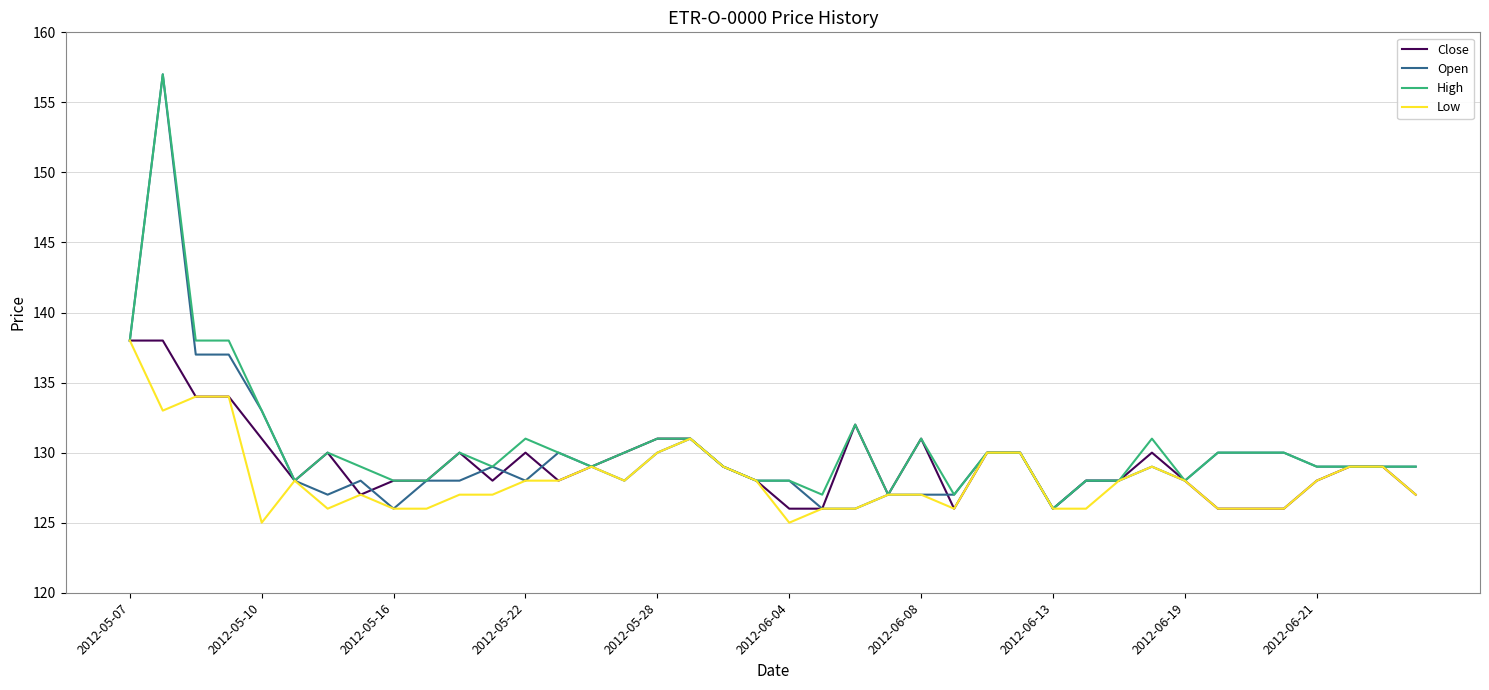

What is the smallest value displayed?

125